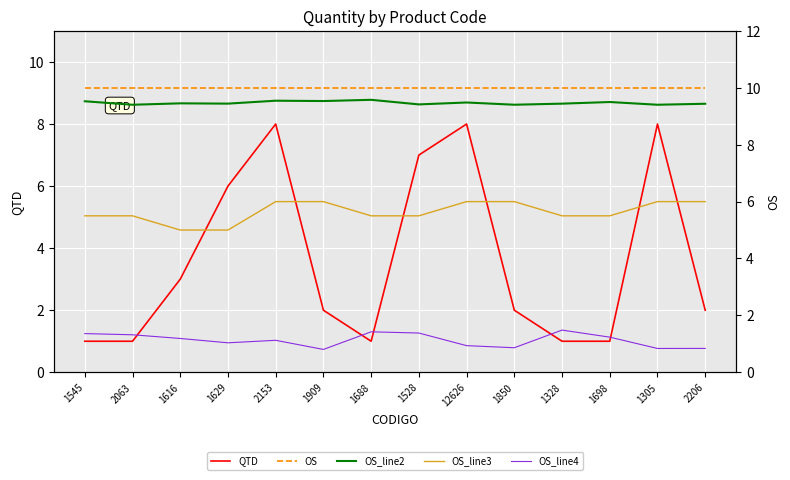

Is it true that QTD equals 0.3 at 1328?

False